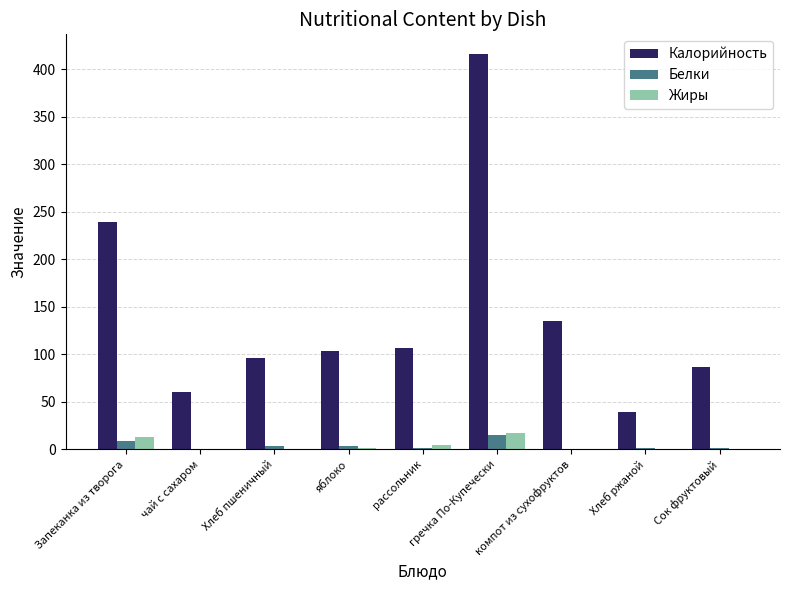

Which series has the widest spread of values?

Калорийность